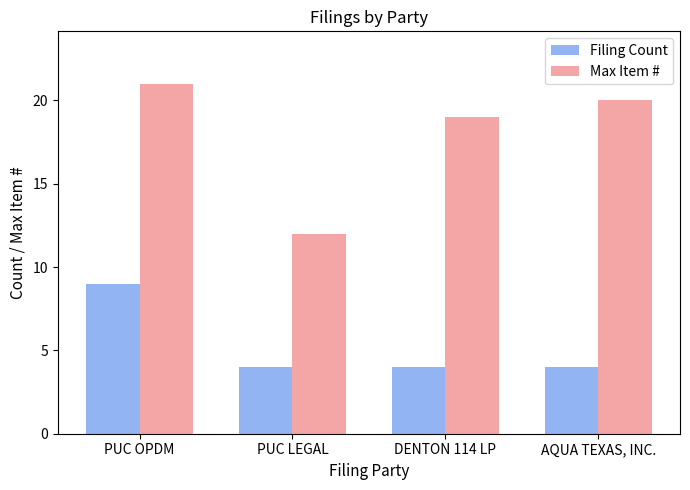

Which series changed the most between DENTON 114 LP and AQUA TEXAS, INC.?

Max Item #